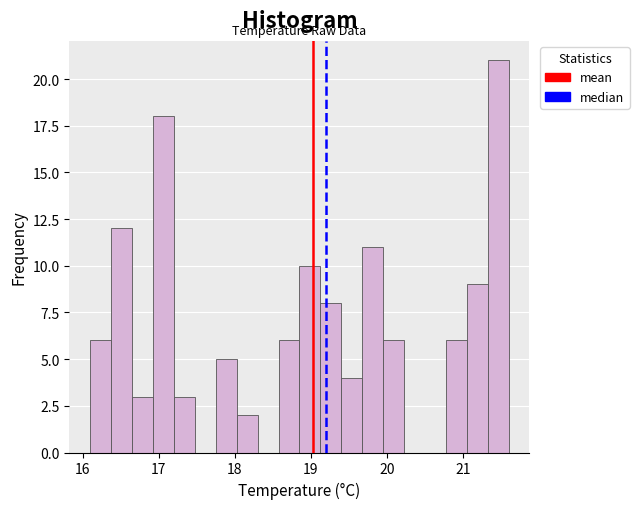

Around what value on the x-axis is the tallest bar? Give the approximate position of its centre, as read against the axis.

21.5